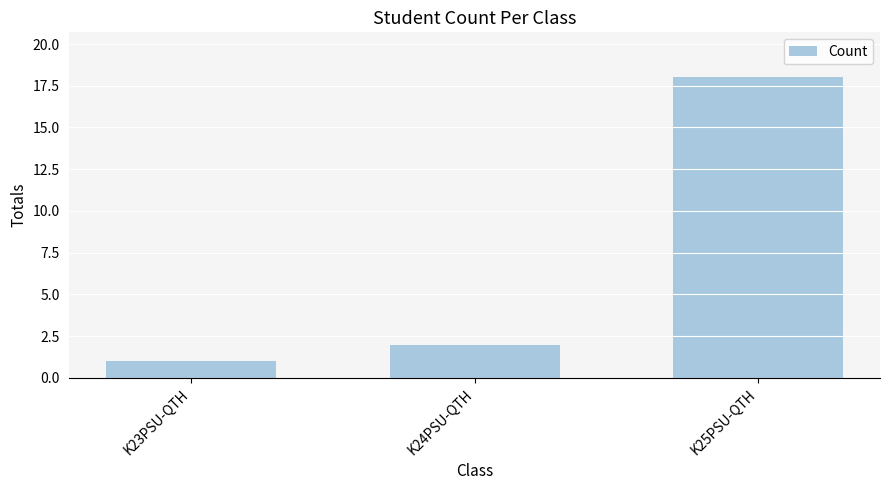

The value at K25PSU-QTH is 18. True or false?

True